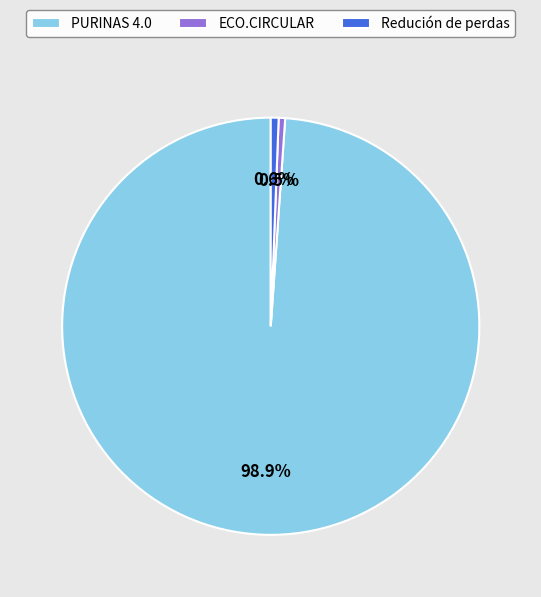

What is the ratio of the value at PURINAS 4.0 to the value at ECO.CIRCULAR?

198.0